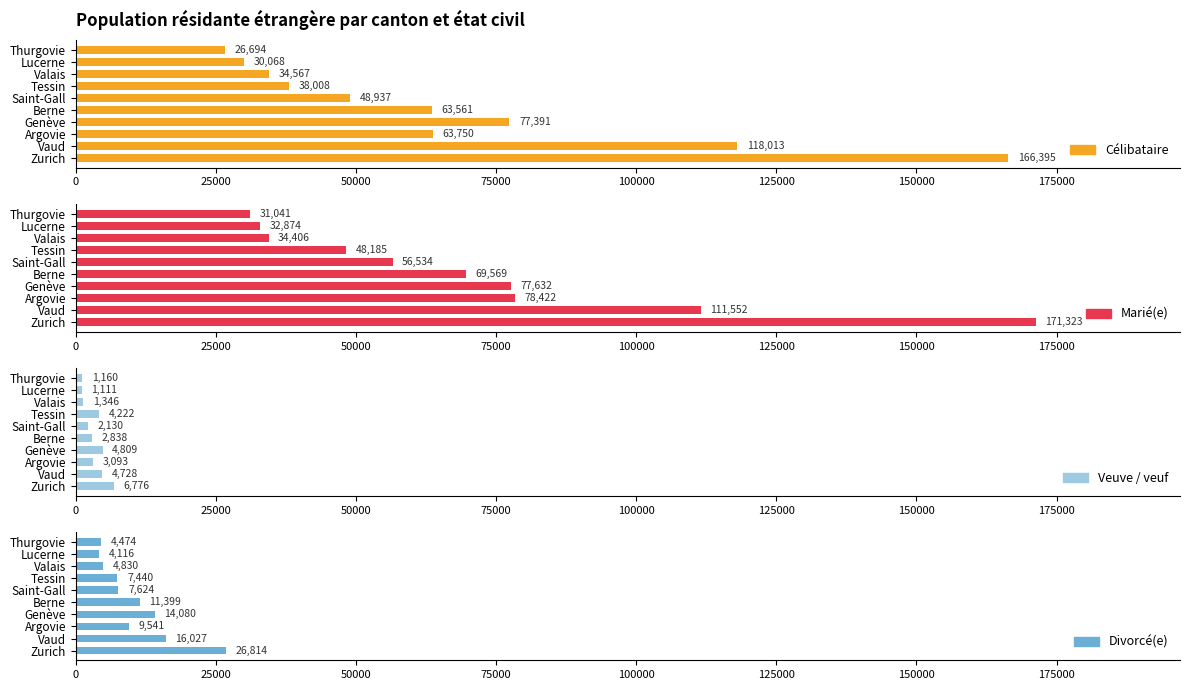

At Tessin, list the series in order from largest to smallest.

Marié(e), Célibataire, Divorcé(e), Veuve / veuf